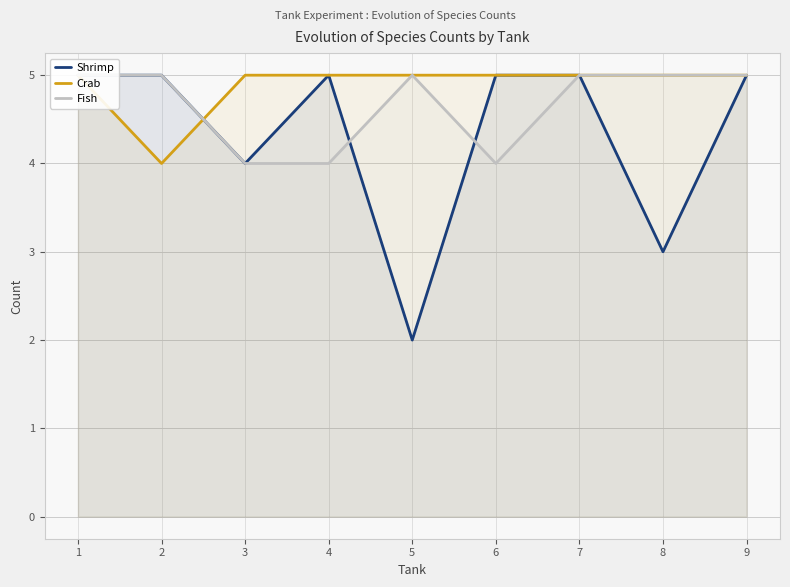

True or false: Shrimp and Fish cross at least once.

True